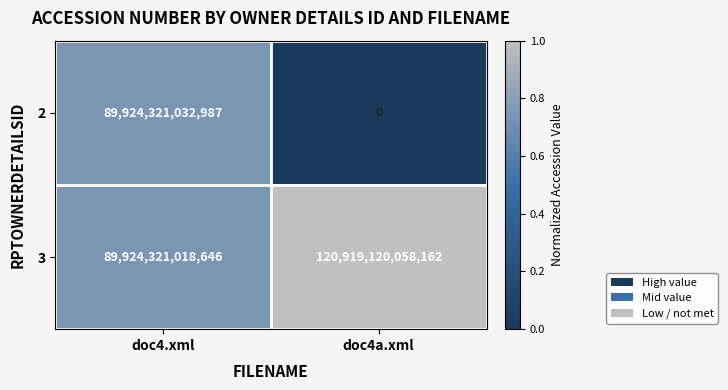

At which label does 2 reach its minimum?

doc4a.xml